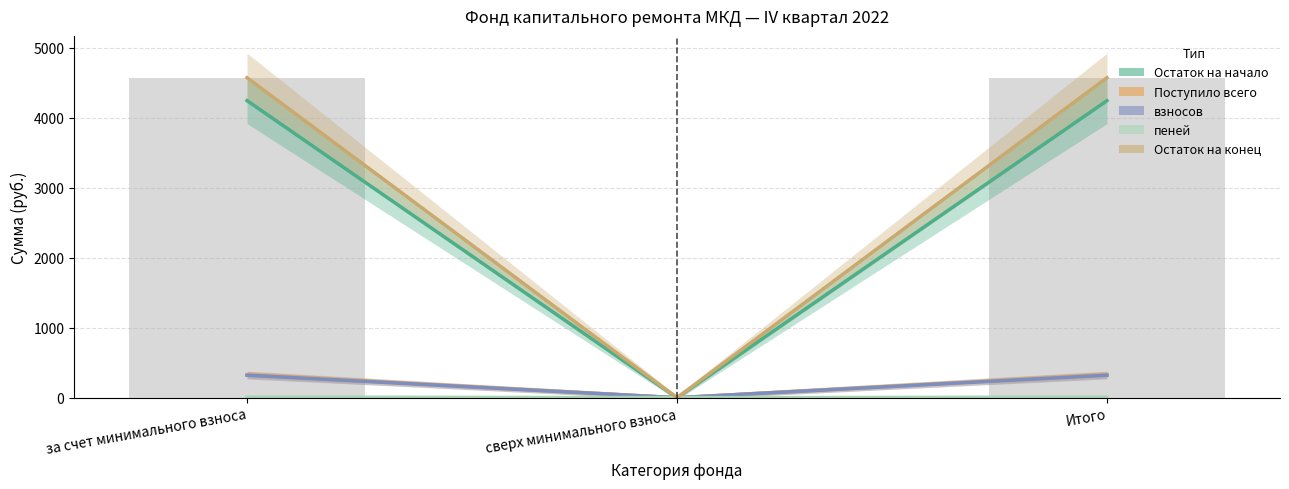

Between за счет минимального взноса and сверх минимального взноса, which is larger?

за счет минимального взноса